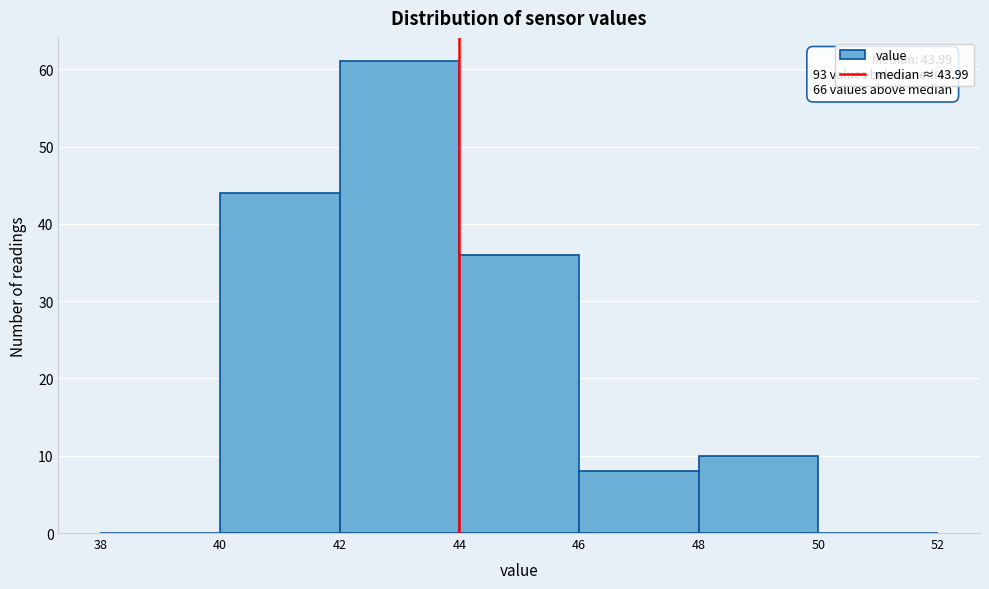

Over which range of the x-axis is the bar tallest?

42 to 44